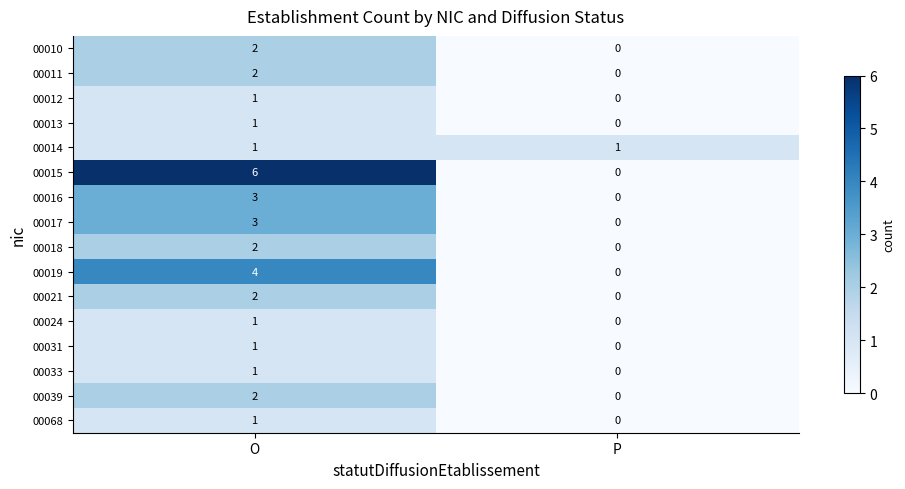

At which category does the chart reach its minimum across all series?

P